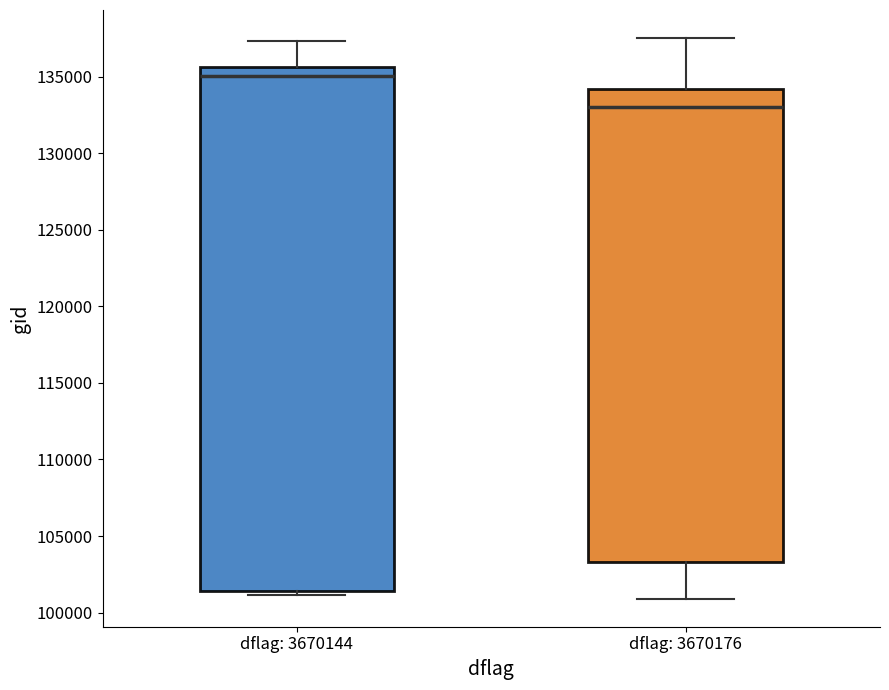

Reading left to right, transcribe this box plot: for each box, give where its median line is, the range the box spans, and where its two whiskers end, as read against the y-axis. The values are not printed on the chart, so give them approximately, as read against the axis.

dflag: 3670144: median 135000, box 101500 to 135500, whiskers 101000 to 137500
dflag: 3670176: median 133000, box 103500 to 134000, whiskers 101000 to 137500